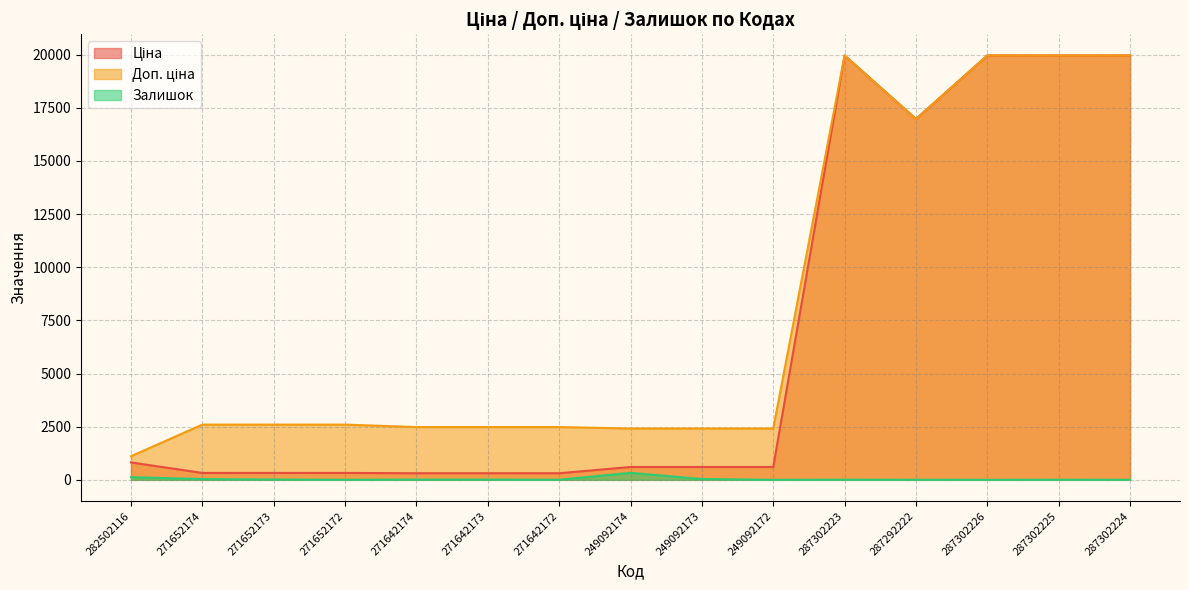

What is the average value of the Доп. ціна series?

8028.6